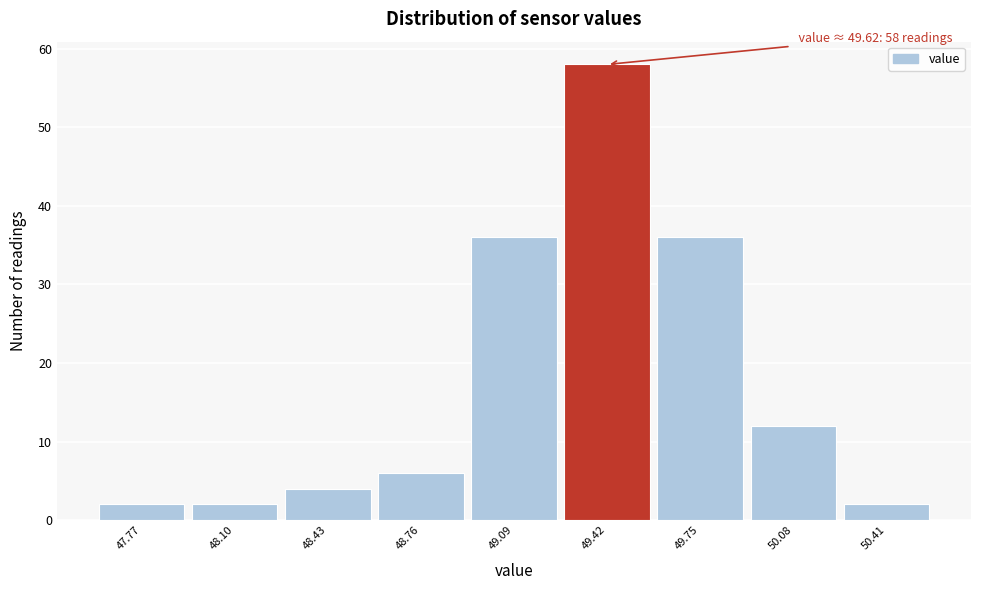

Reading right to left, extract all data points from this chart.

2	12	36	58	36	6	4	2	2